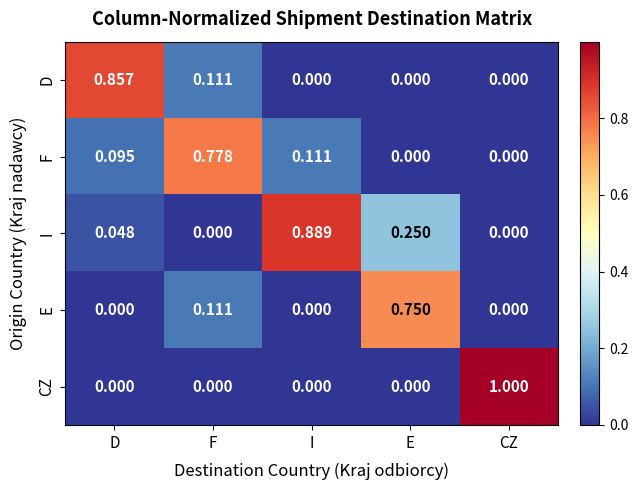

Is the value of F at F greater than the value of E at E?

Yes